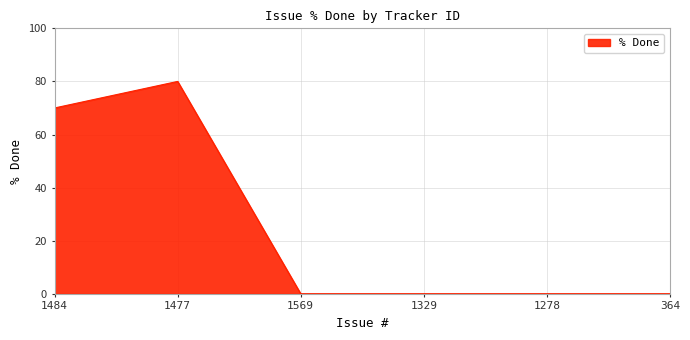

What is the average value?

25